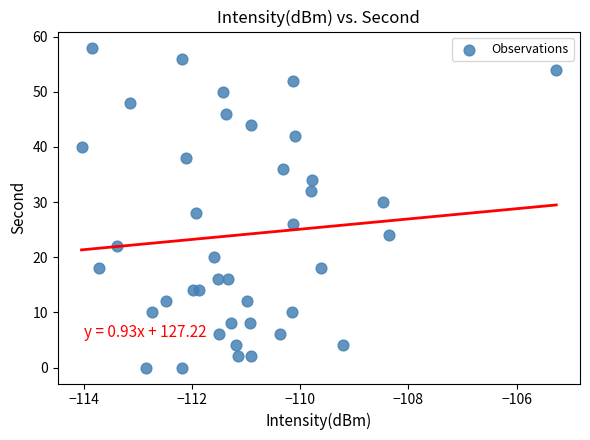

What is the range of Y values (max minus min)?

58